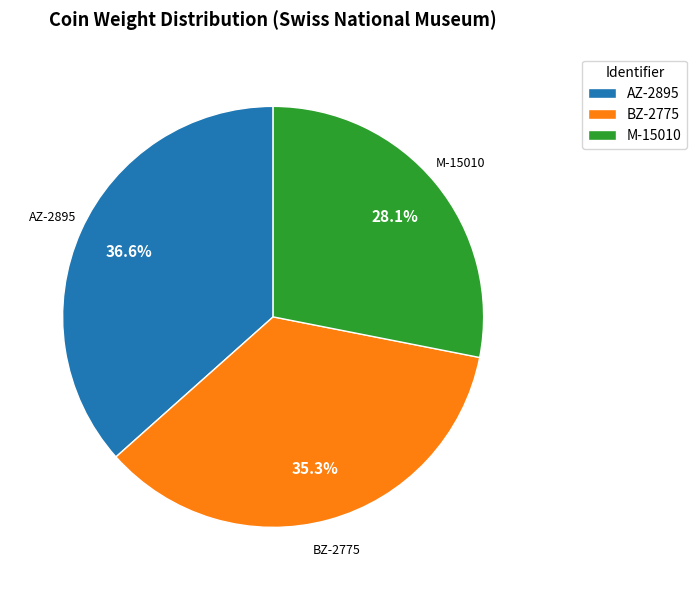

Approximately how many times larger is the value at BZ-2775 compared to AZ-2895?

1.0